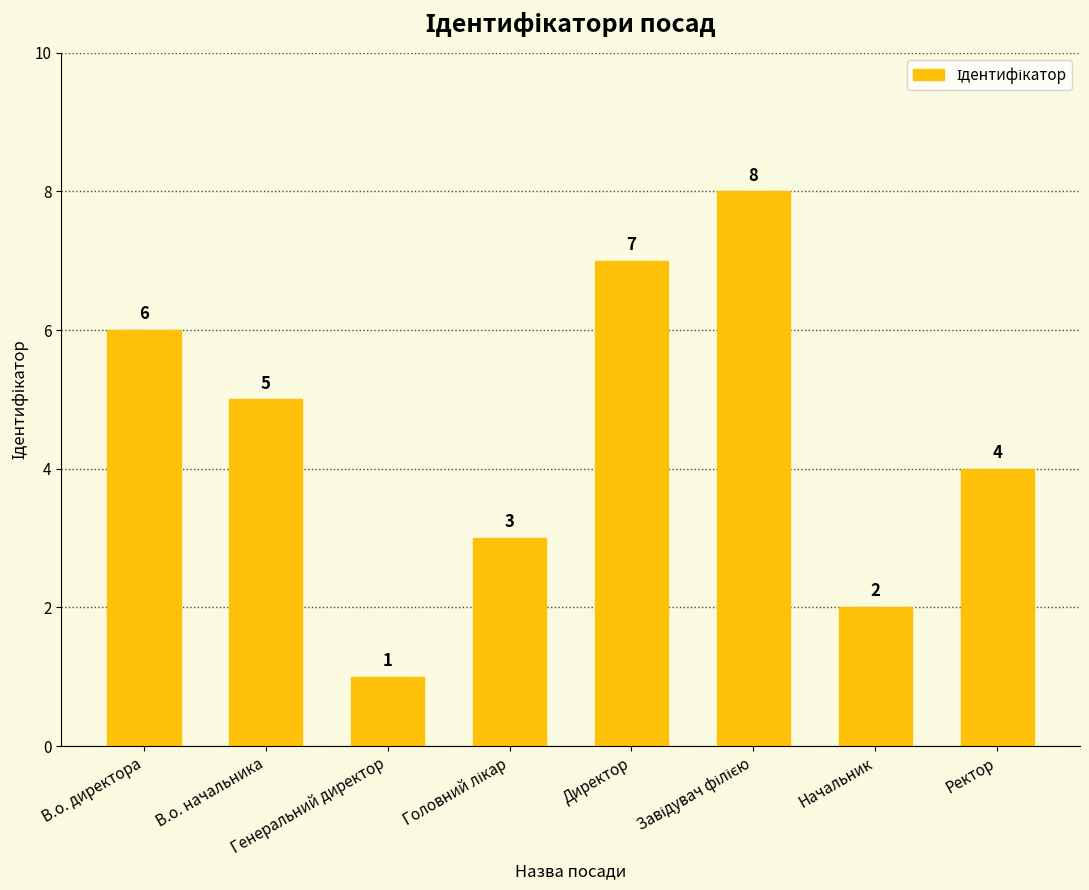

At which label is the value closest to 4?

Ректор